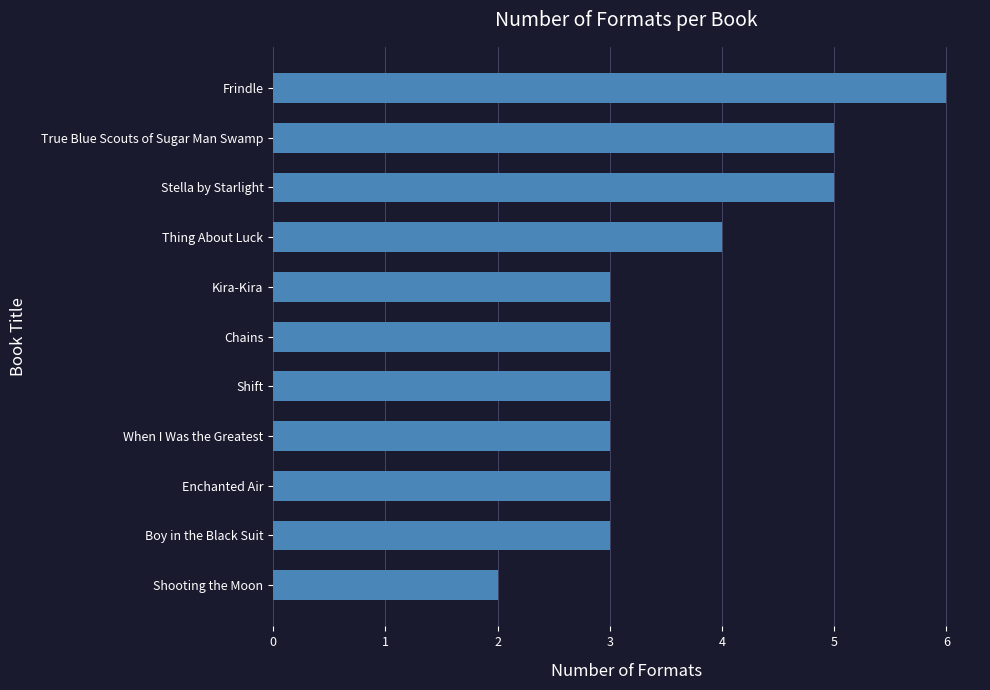

At which category does the chart reach its peak across all series?

Frindle